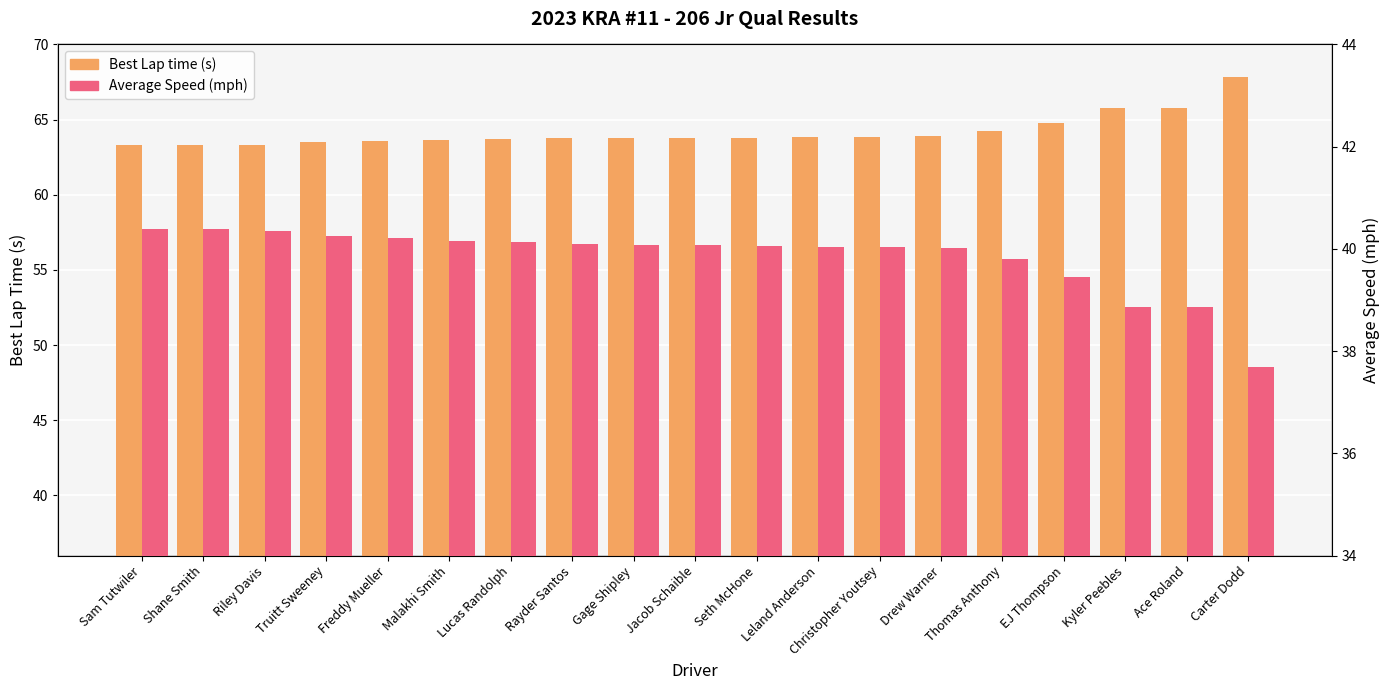

The value of Best Lap time at Lucas Randolph is 41.1. True or false?

False